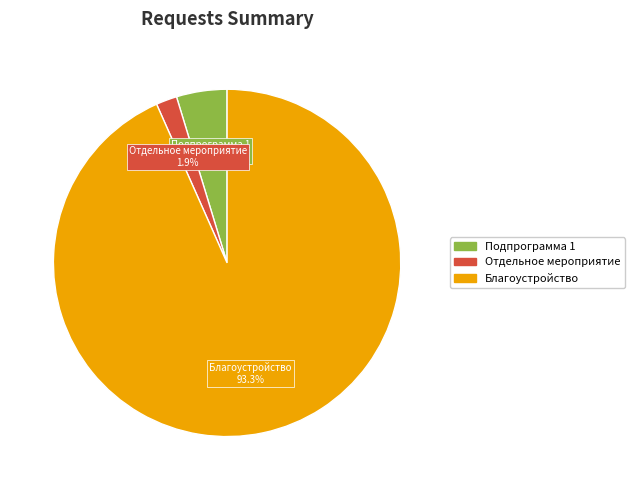

Which slice represents more than half of the pie?

Благоустройство